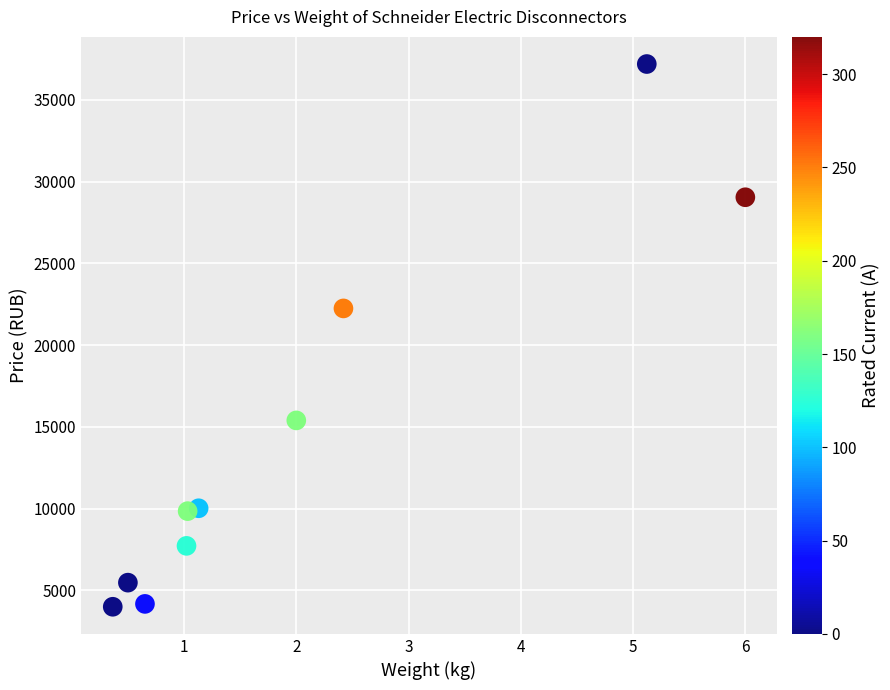

What is the range of Y values (max minus min)?

33200